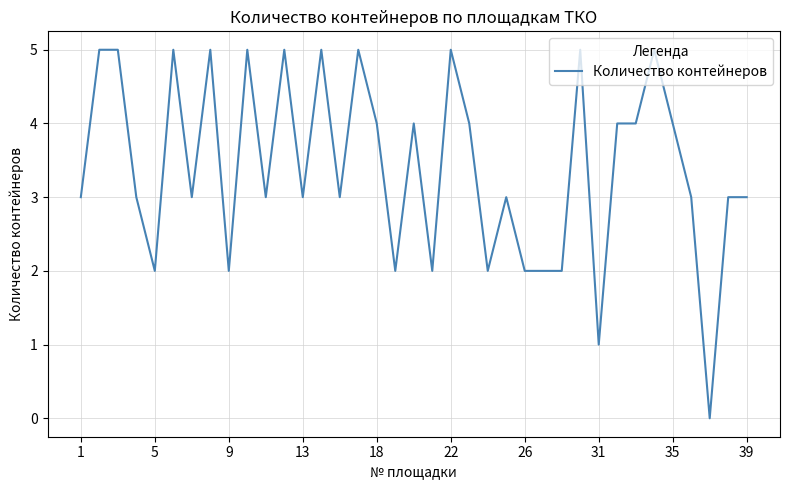

What is the greatest value displayed?

5